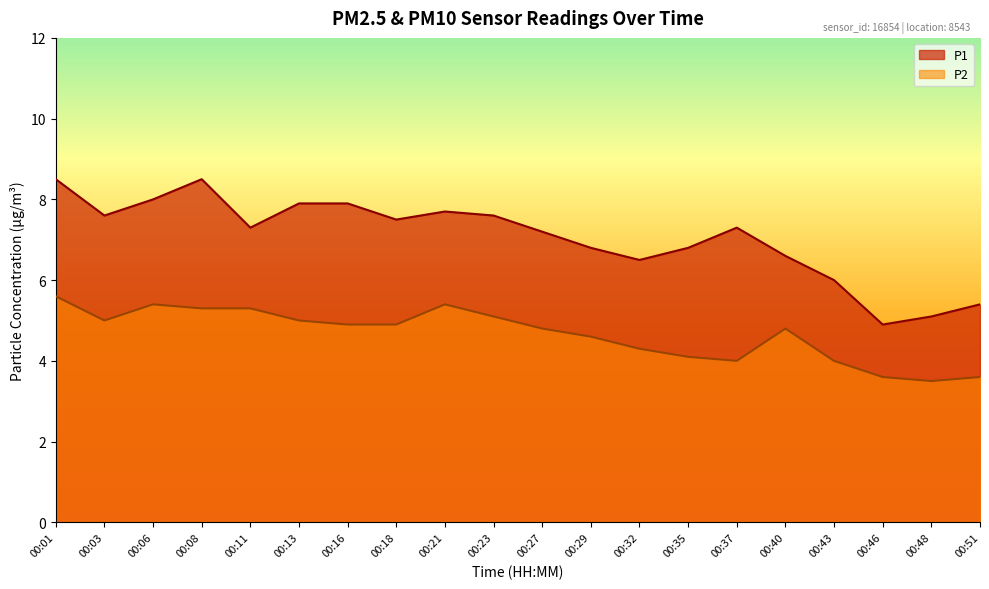

True or false: P1 and P2 intersect in this chart.

False